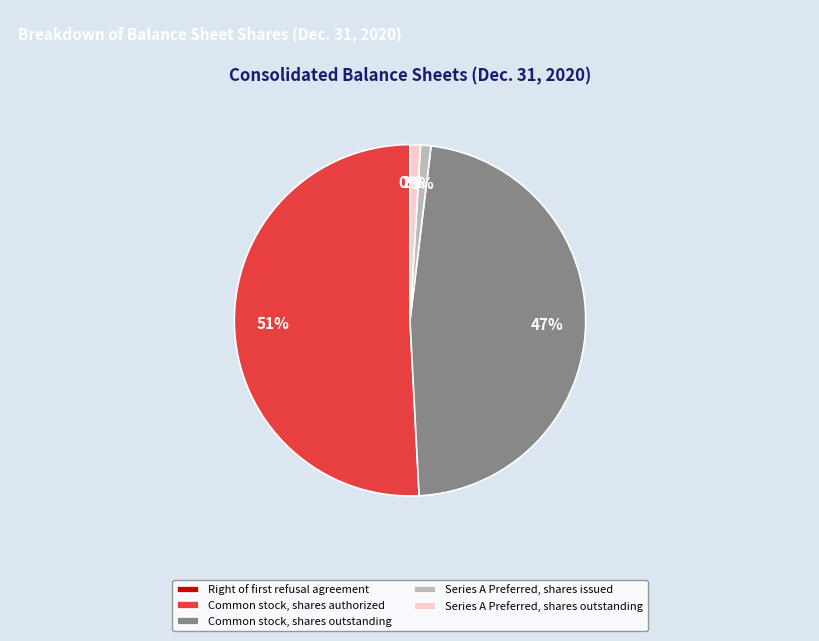

Which category has the biggest portion of the pie?

Common stock, shares authorized